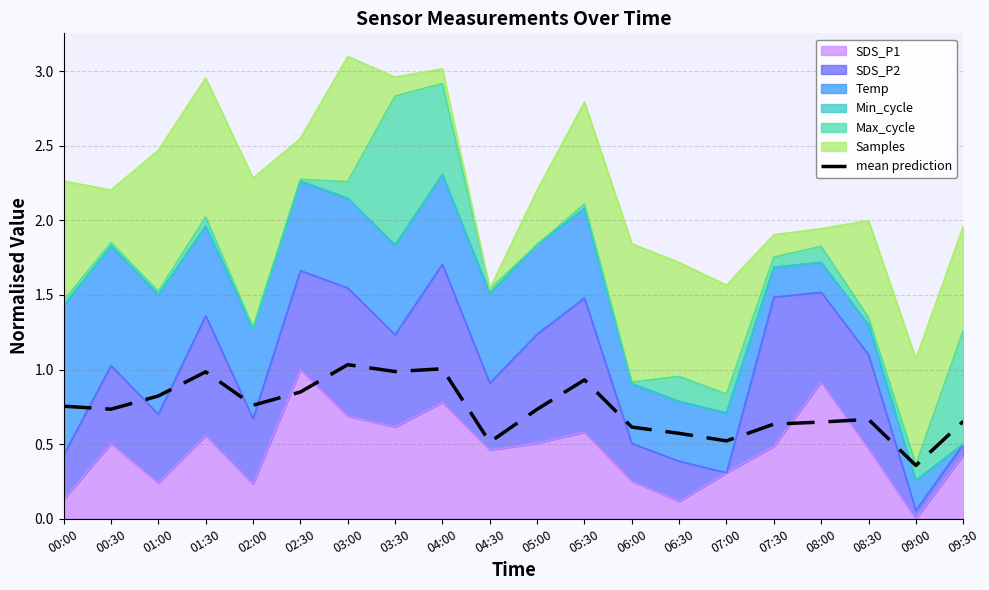

Rank the categories by value from lowest to highest.

09:00, 04:30, 07:00, 06:30, 06:00, 07:30, 08:00, 09:30, 08:30, 05:00, 00:30, 00:00, 02:00, 01:00, 02:30, 05:30, 01:30, 03:30, 04:00, 03:00